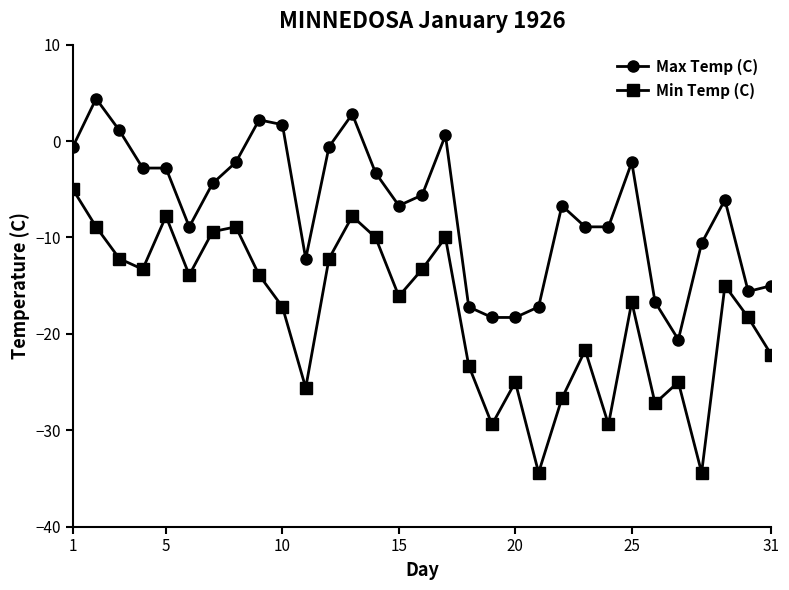

What is the value of the Max Temp (C) point at the 12th from the left?

-0.6